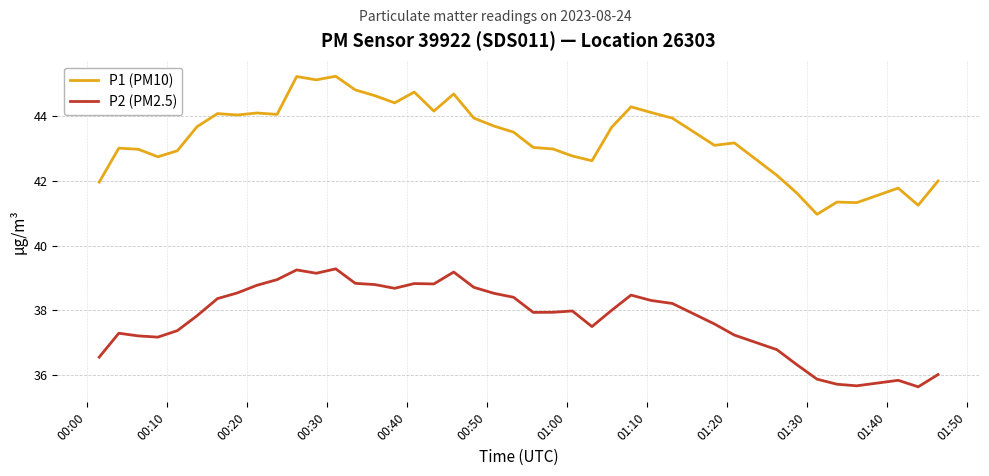

In P1 (PM10), how many points are higher than both neighbors (excluding endpoints)?

11